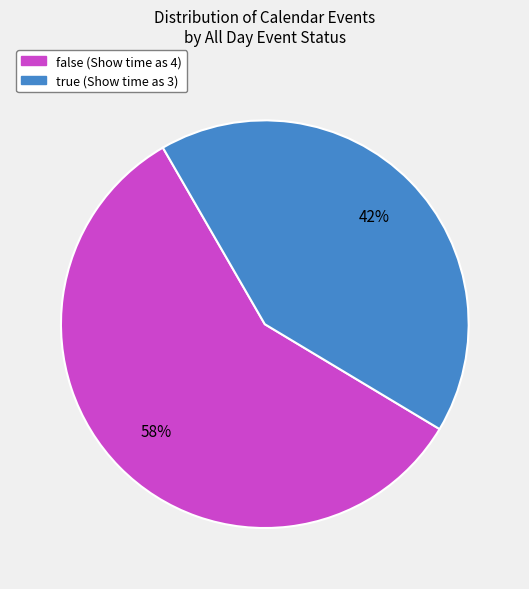

To the nearest percent, what is the combined percentage of true (Show time as 3) and false (Show time as 4)?

100%